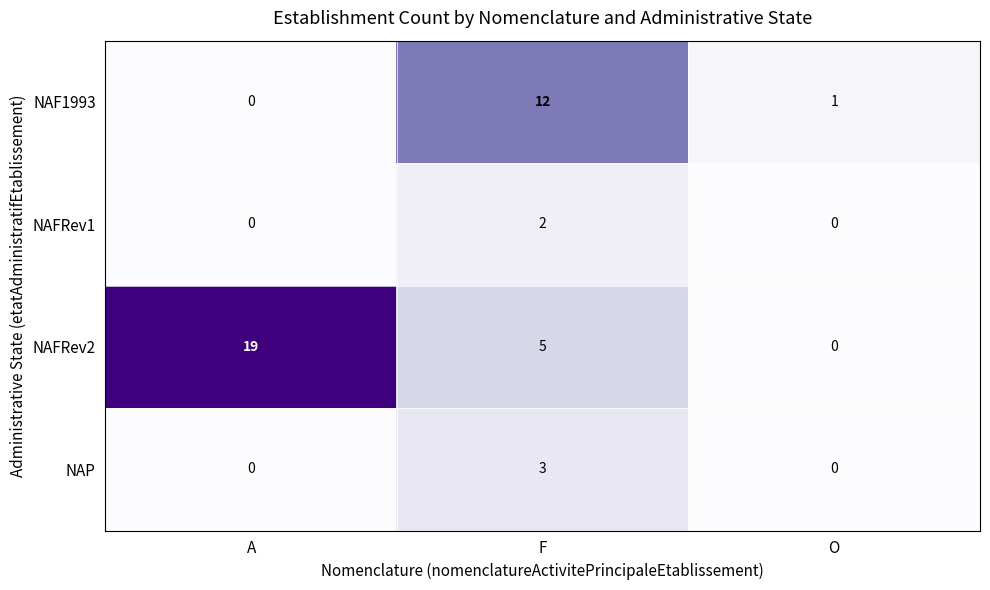

What is the total value across all series at O?

1